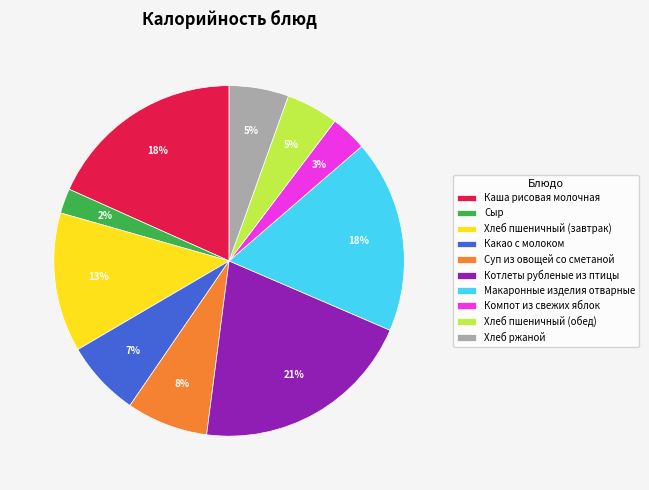

How many slices are in this pie chart?

10